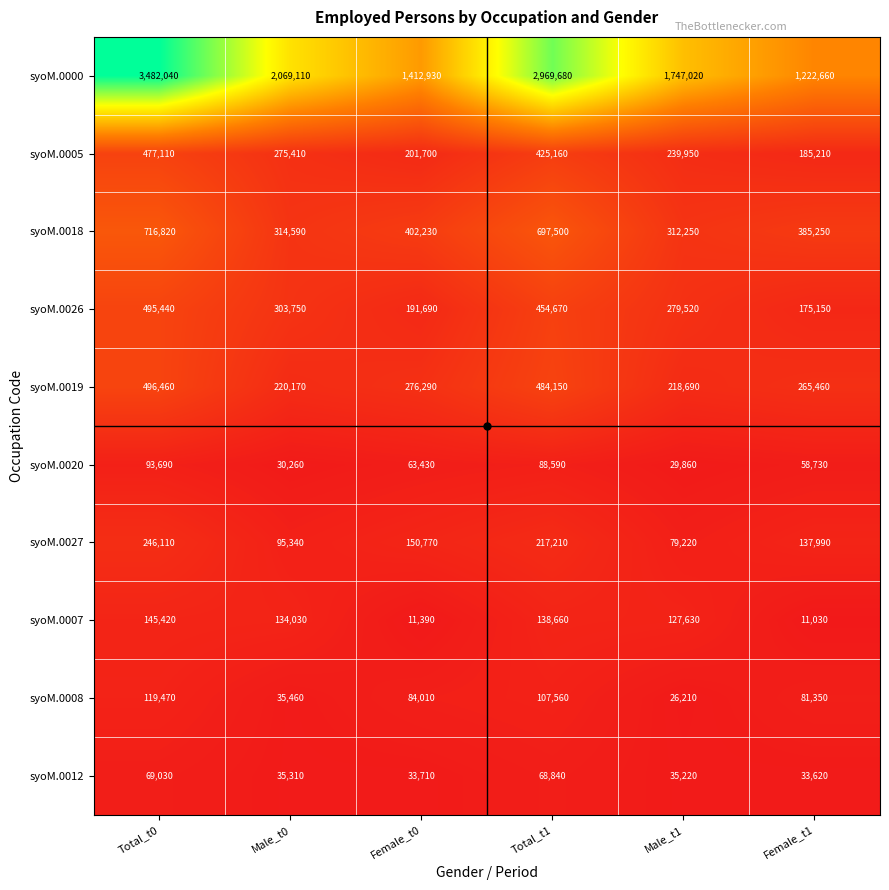

The value of syoM.0018 at Total_t0 is 716820. True or false?

True